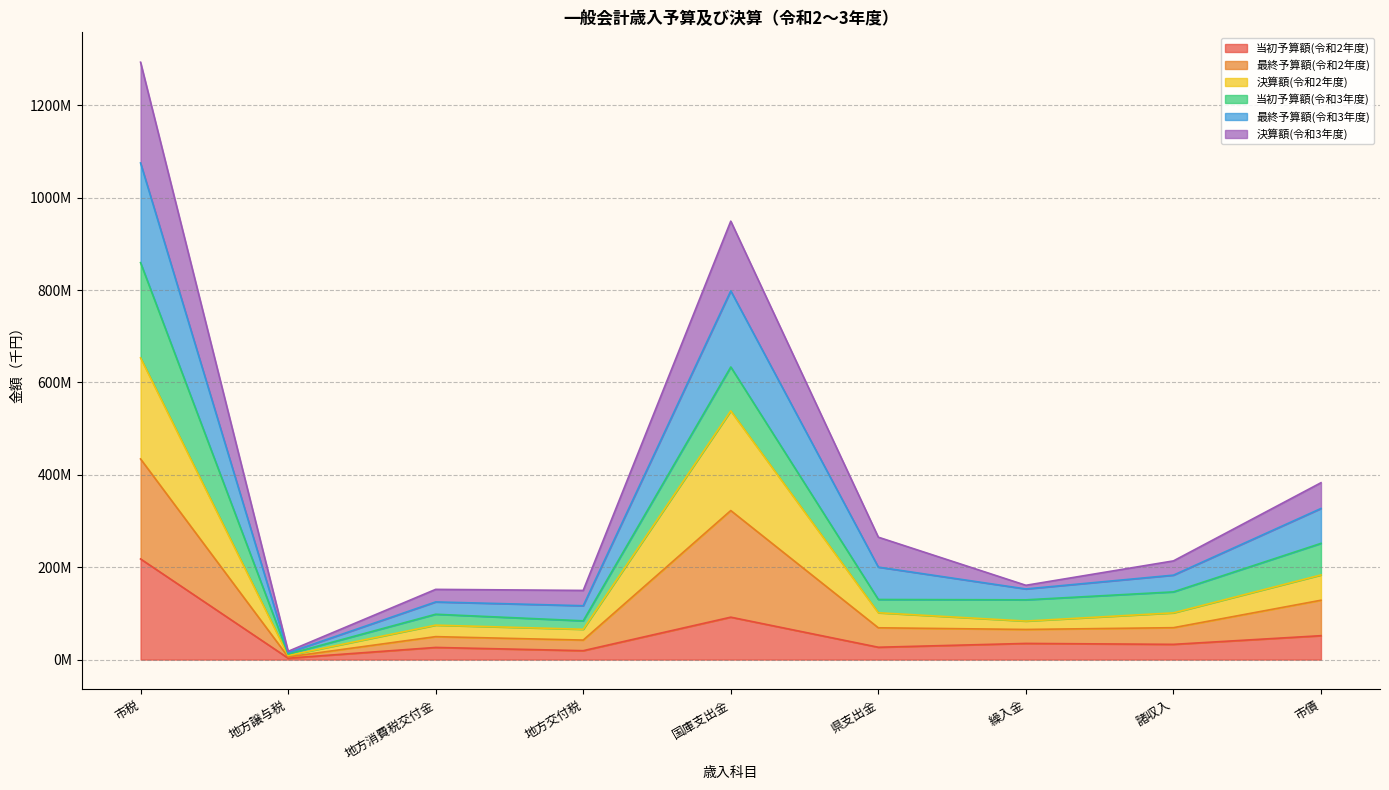

At which label does 最終予算額(令和2年度) first exceed 101171179?

市税